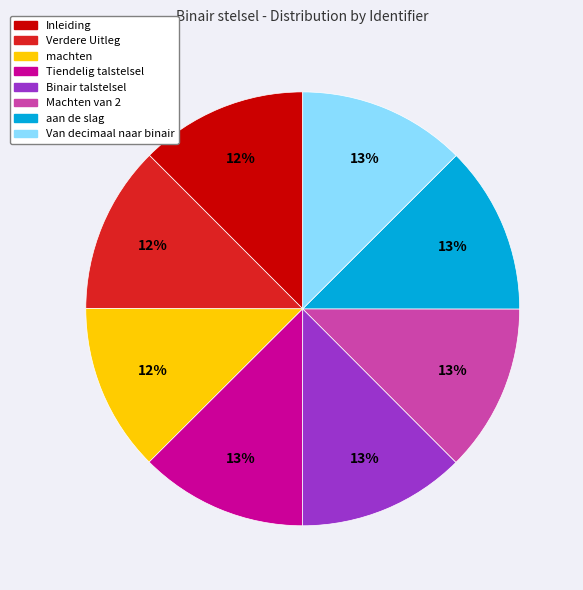

Is Inleiding the majority of the pie?

No